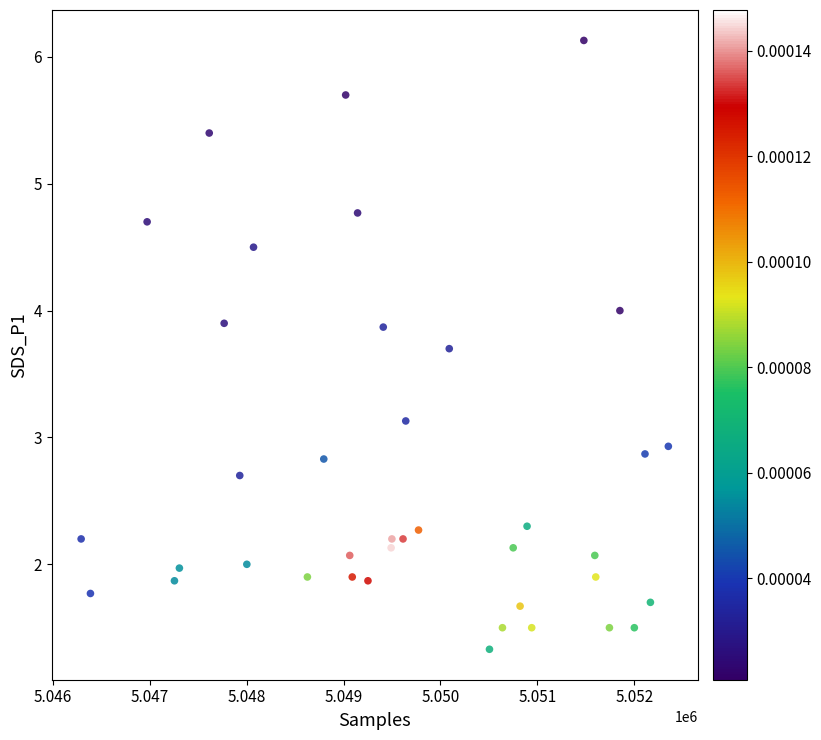

What is the range of X values (max minus min)?

6060.0